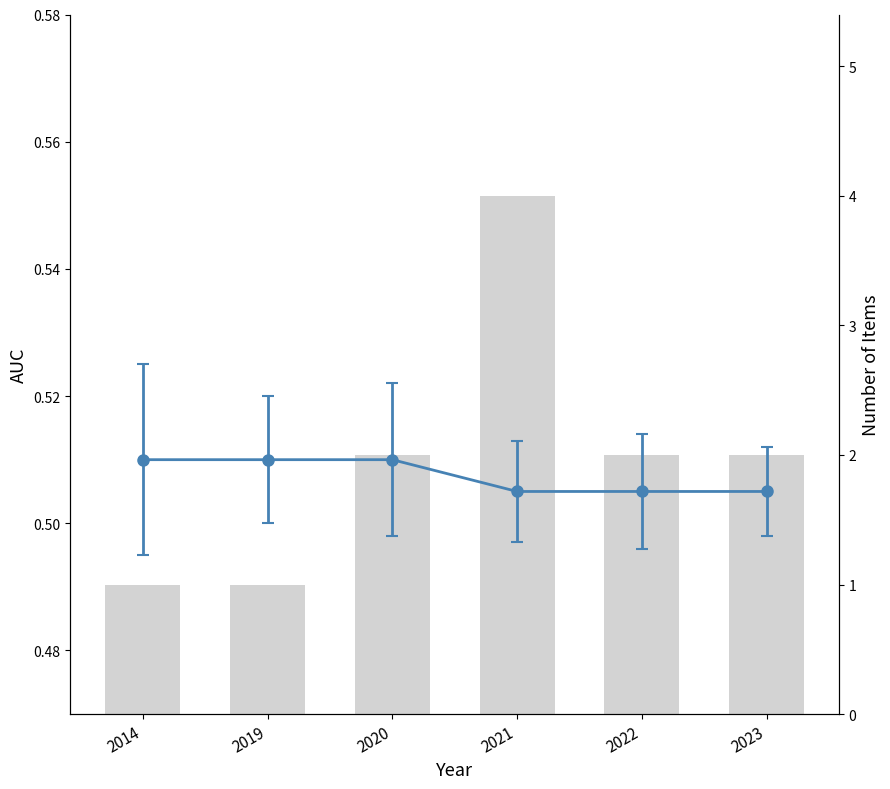

Reading left to right, extract all data points from this chart.

2014=1	2019=1	2020=2	2021=4	2022=2	2023=2